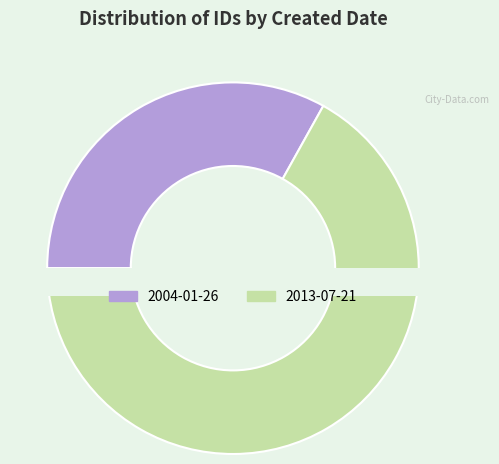

Between 2013-07-21 and 2004-01-26, which is larger?

2013-07-21